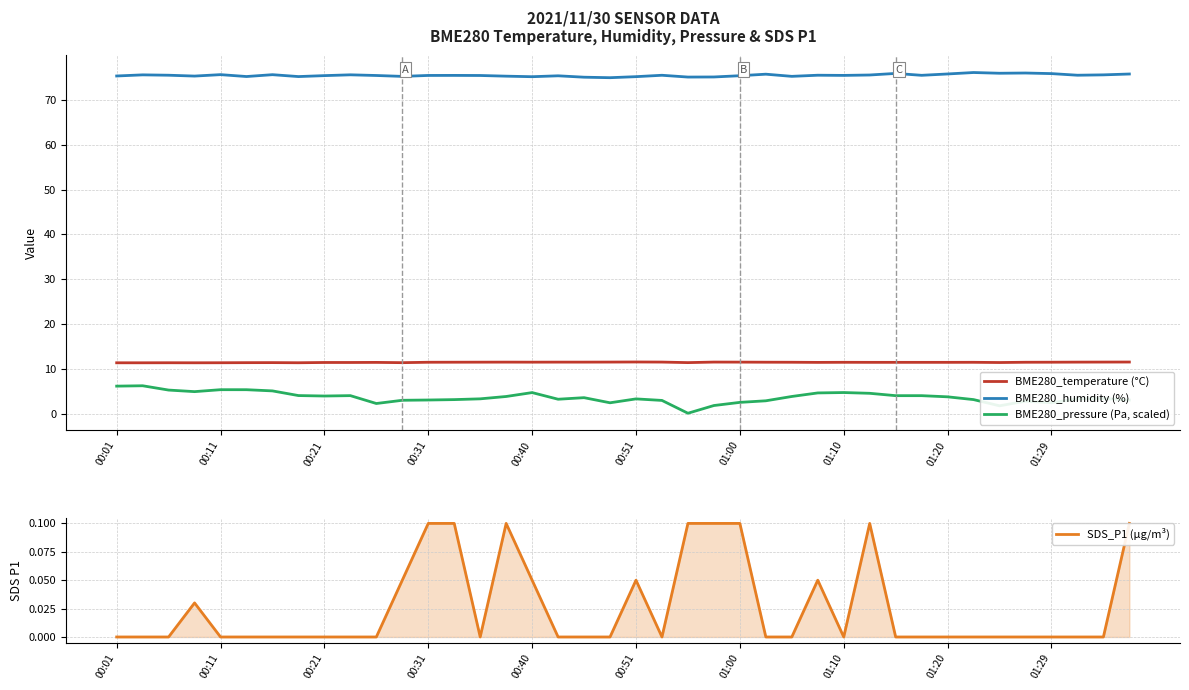

What is the maximum value for BME280_humidity (%)?

76.0